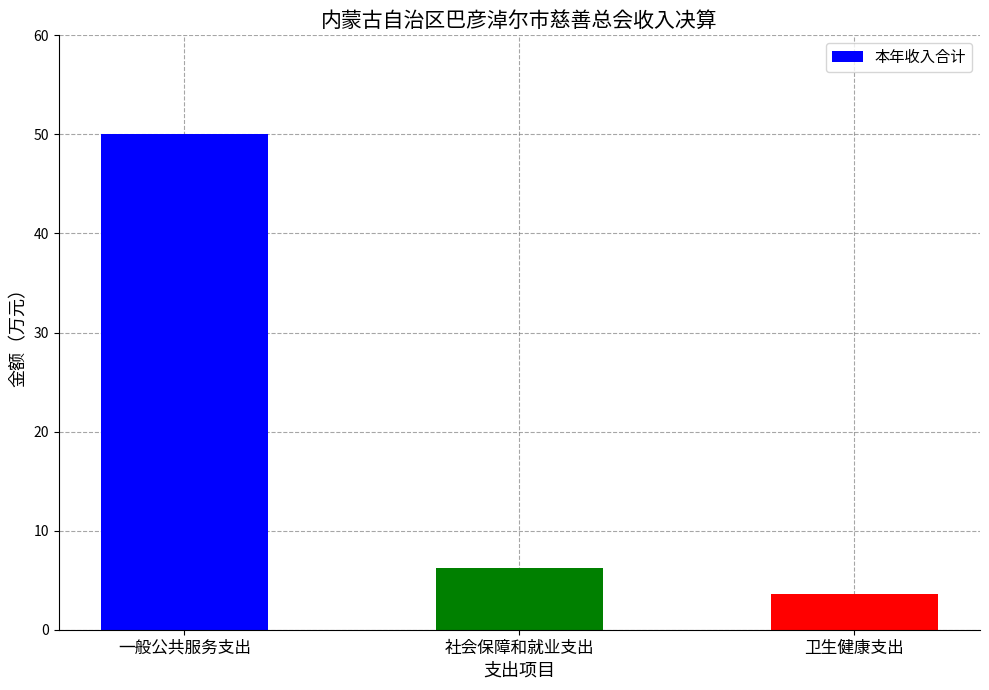

What is the smallest value displayed?

3.6